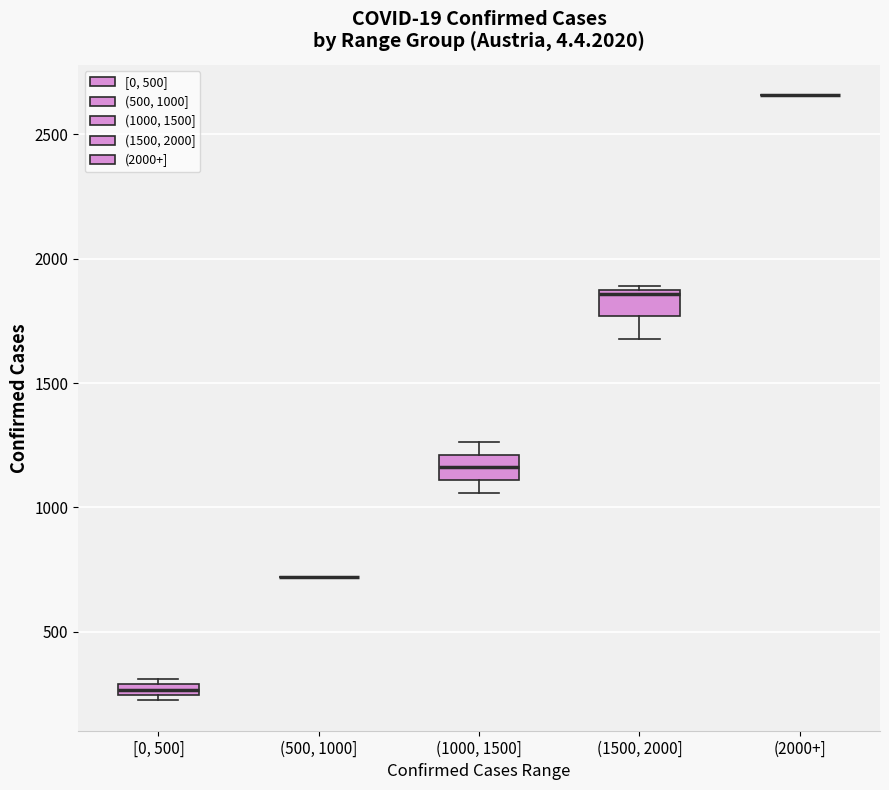

Where is the lower edge of the box for [0, 500] on the y-axis? The values are not printed on the chart, so give them approximately, as read against the axis.

250